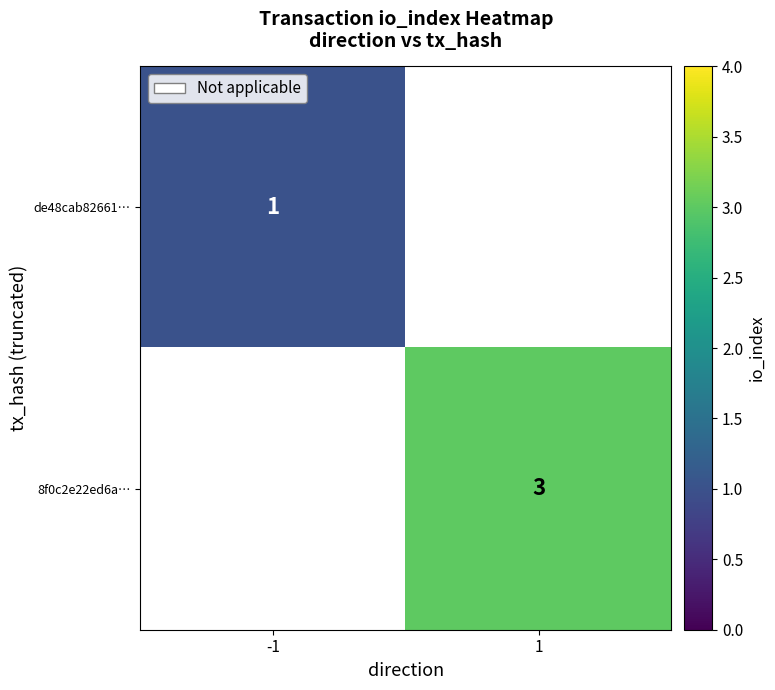

The value of 8f0c2e22ed6a… at 1 is 4. True or false?

False